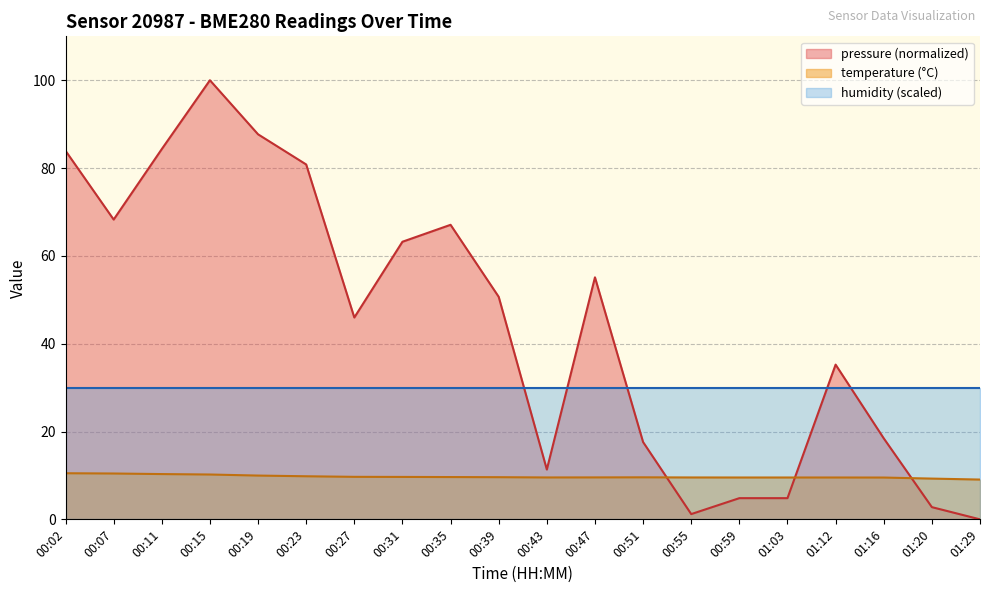

Rank the categories by temperature value from highest to lowest.

00:02, 00:07, 00:11, 00:15, 00:19, 00:23, 00:27, 00:31, 00:35, 00:39, 00:51, 00:47, 00:43, 00:55, 00:59, 01:03, 01:12, 01:16, 01:20, 01:29